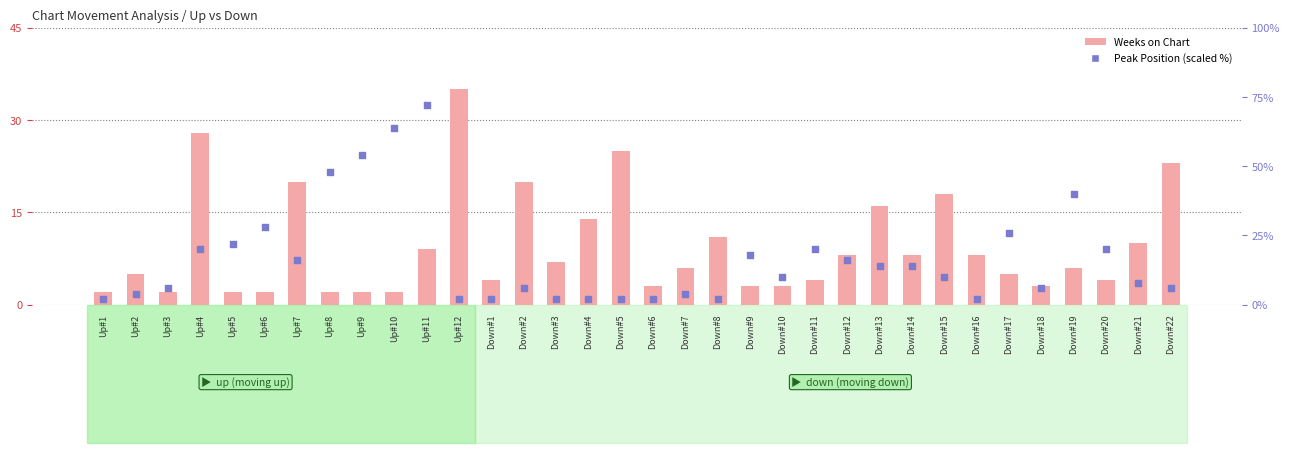

What is the total value across all series at Down#19?

46.0